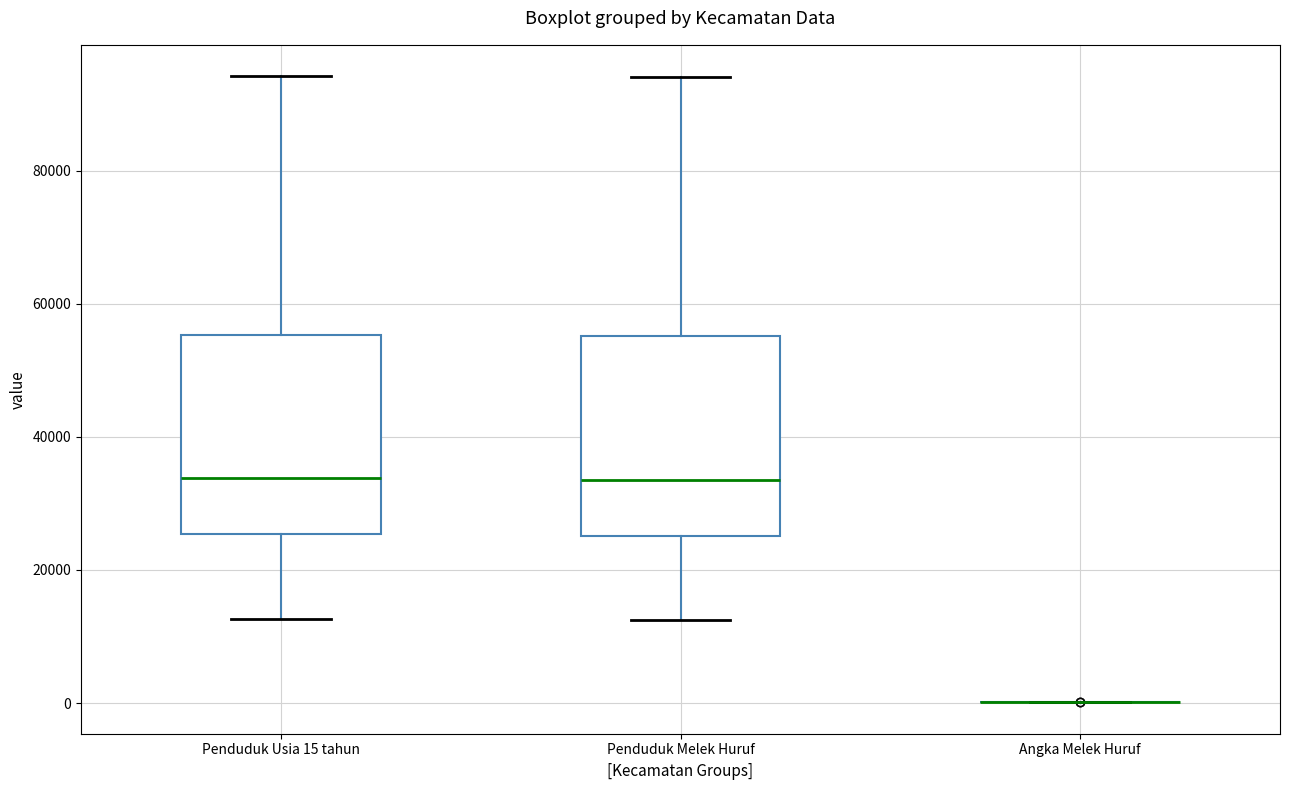

Reading left to right, transcribe this box plot: for each box, give where its median line is, the range the box spans, and where its two whiskers end, as read against the y-axis. The values are not printed on the chart, so give them approximately, as read against the axis.

Penduduk Usia 15 tahun: median 34000, box 26000 to 56000, whiskers 12000 to 94000
Penduduk Melek Huruf: median 34000, box 26000 to 56000, whiskers 12000 to 94000
Angka Melek Huruf: box collapsed to a line at 0, whiskers 0 to 0